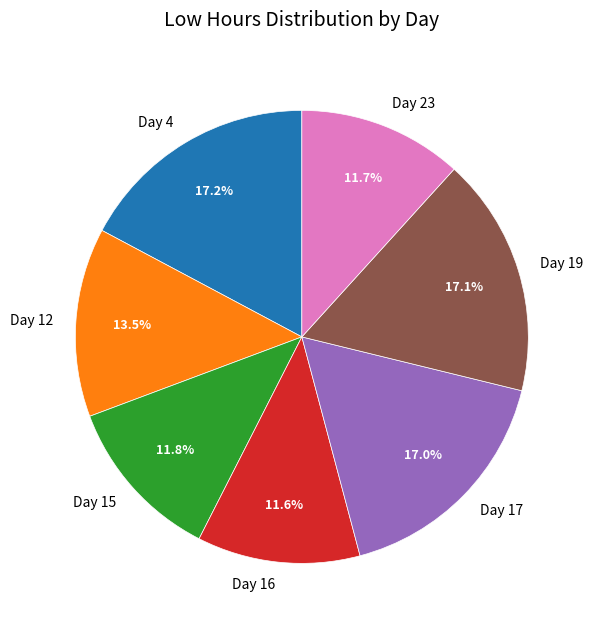

Does any single category account for the majority?

No